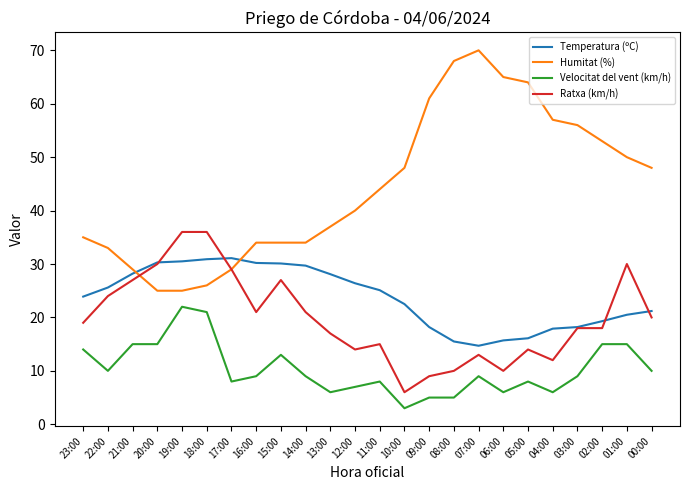

Rank the series at 07:00 from lowest to highest value.

Velocitat del vent (km/h), Ratxa (km/h), Temperatura (ºC), Humitat (%)